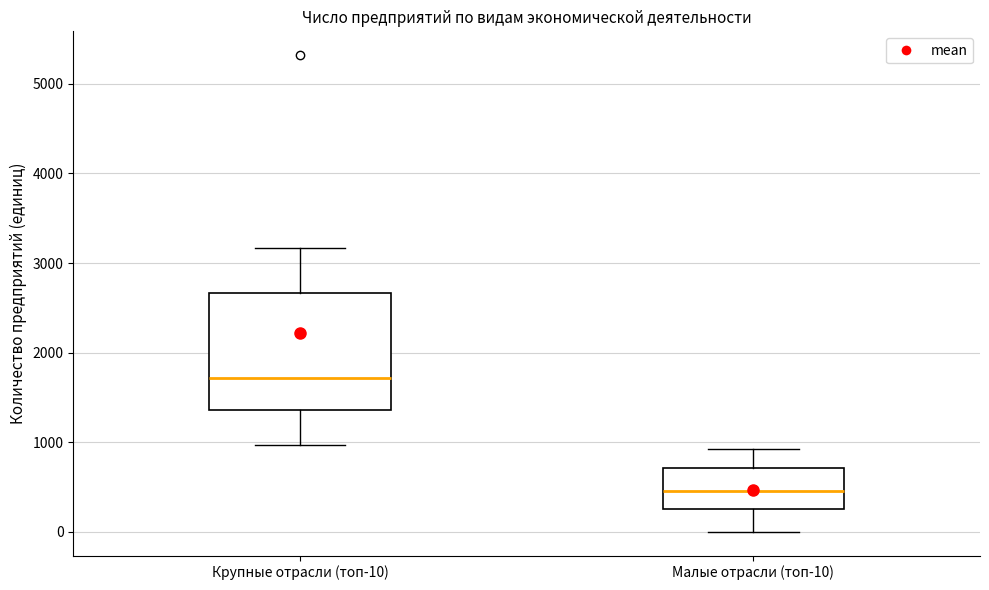

Which box has the highest median line?

Крупные отрасли (топ-10)